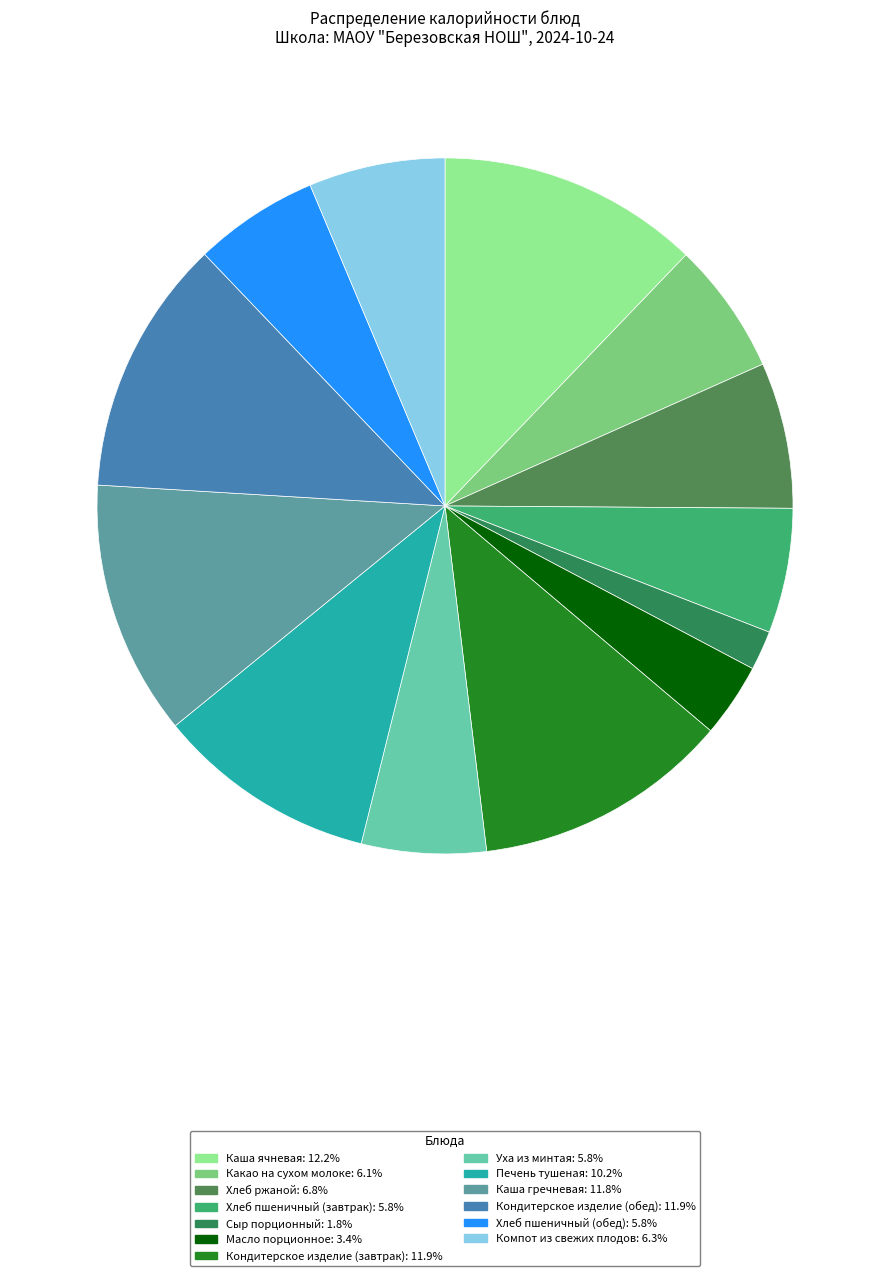

How many slices are in this pie chart?

13